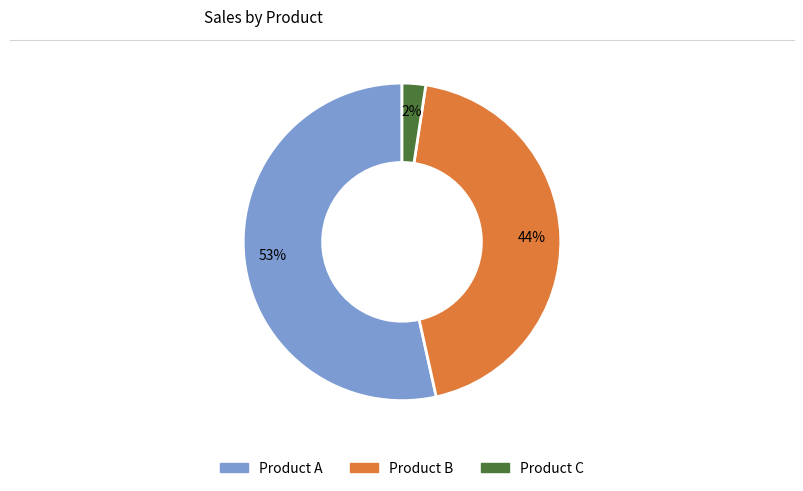

To the nearest percent, what is the average slice percentage?

33%